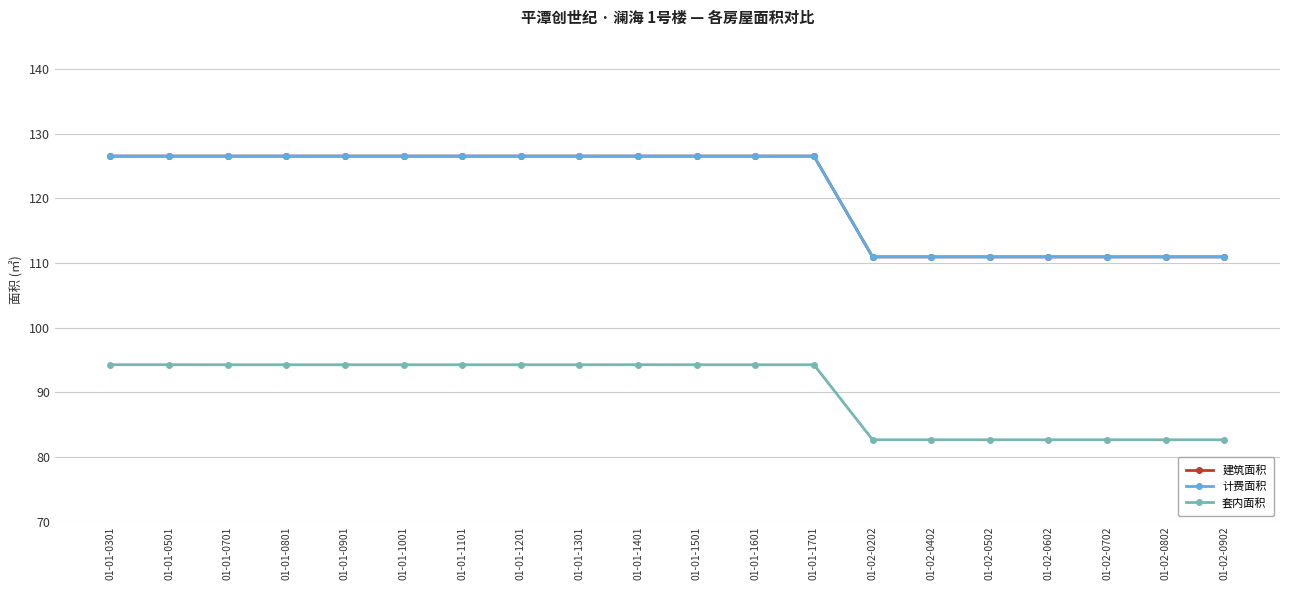

What is the average value of the 套内面积 series?

90.2